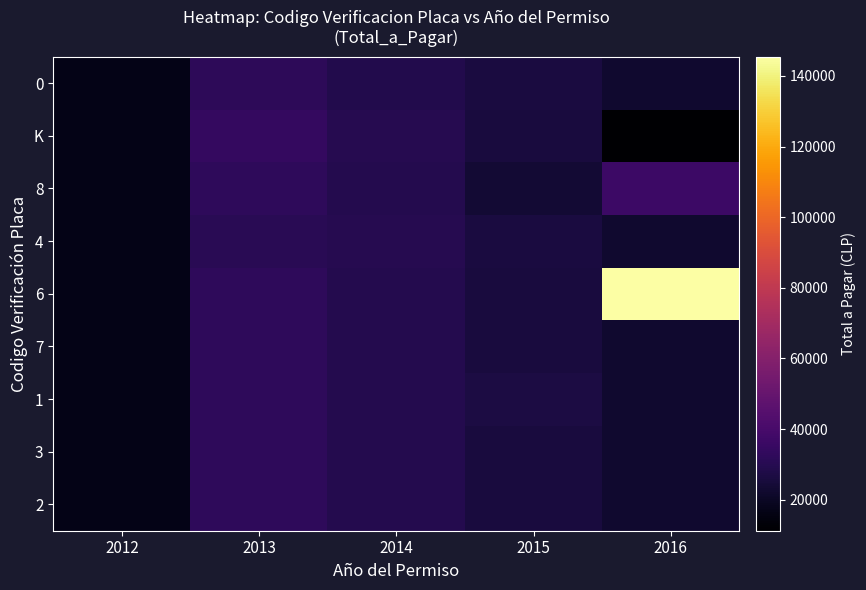

Count the number of categories in the chart.

5